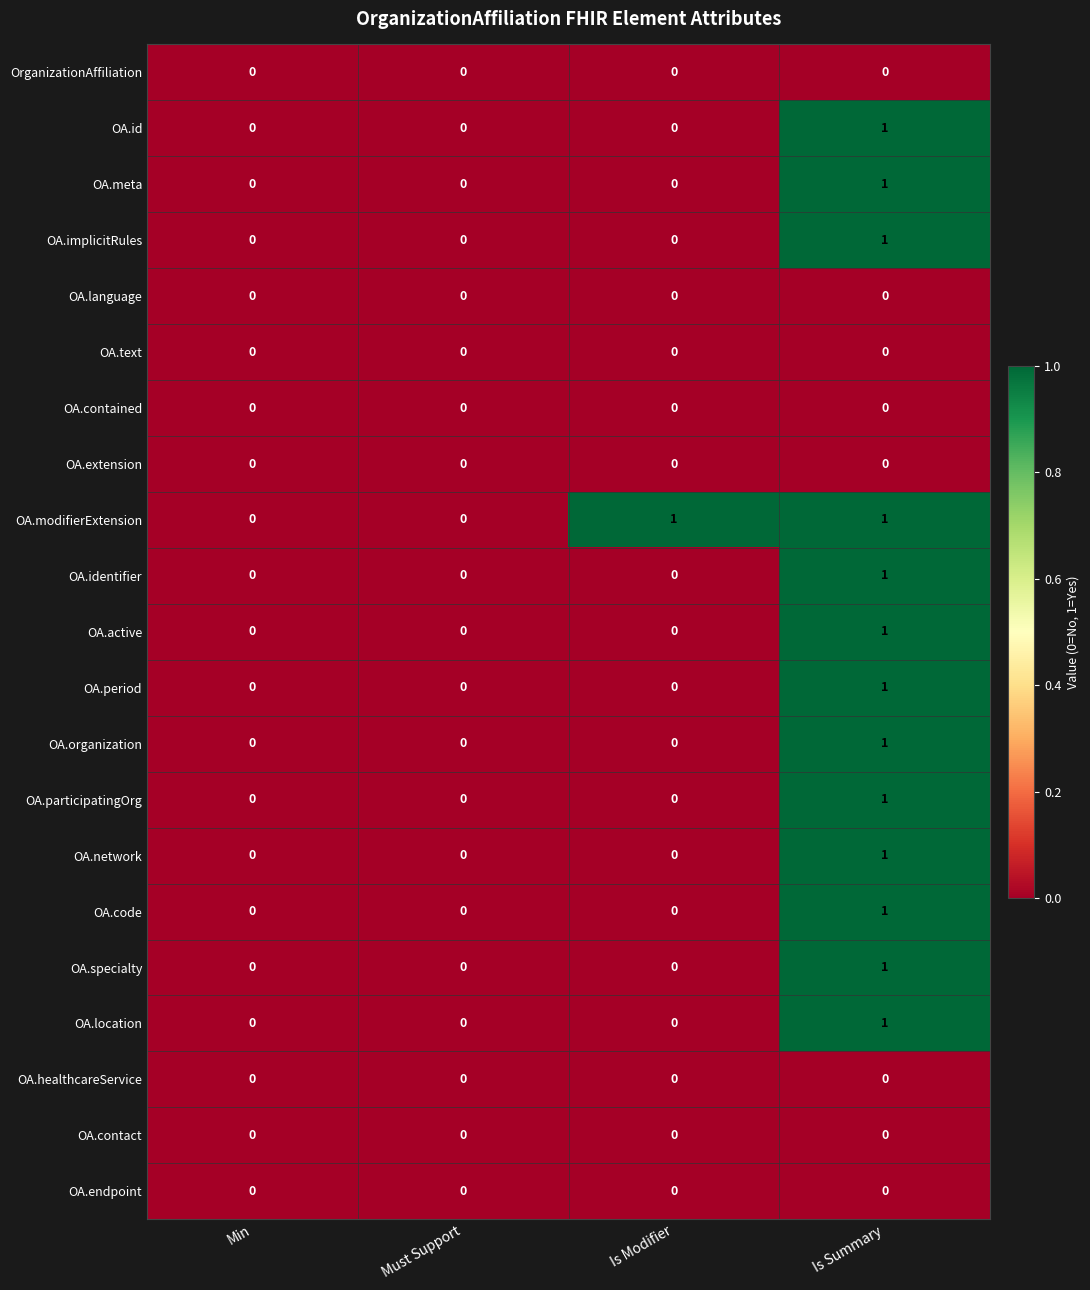

How many OA.specialty values are between 0 and 1?

4